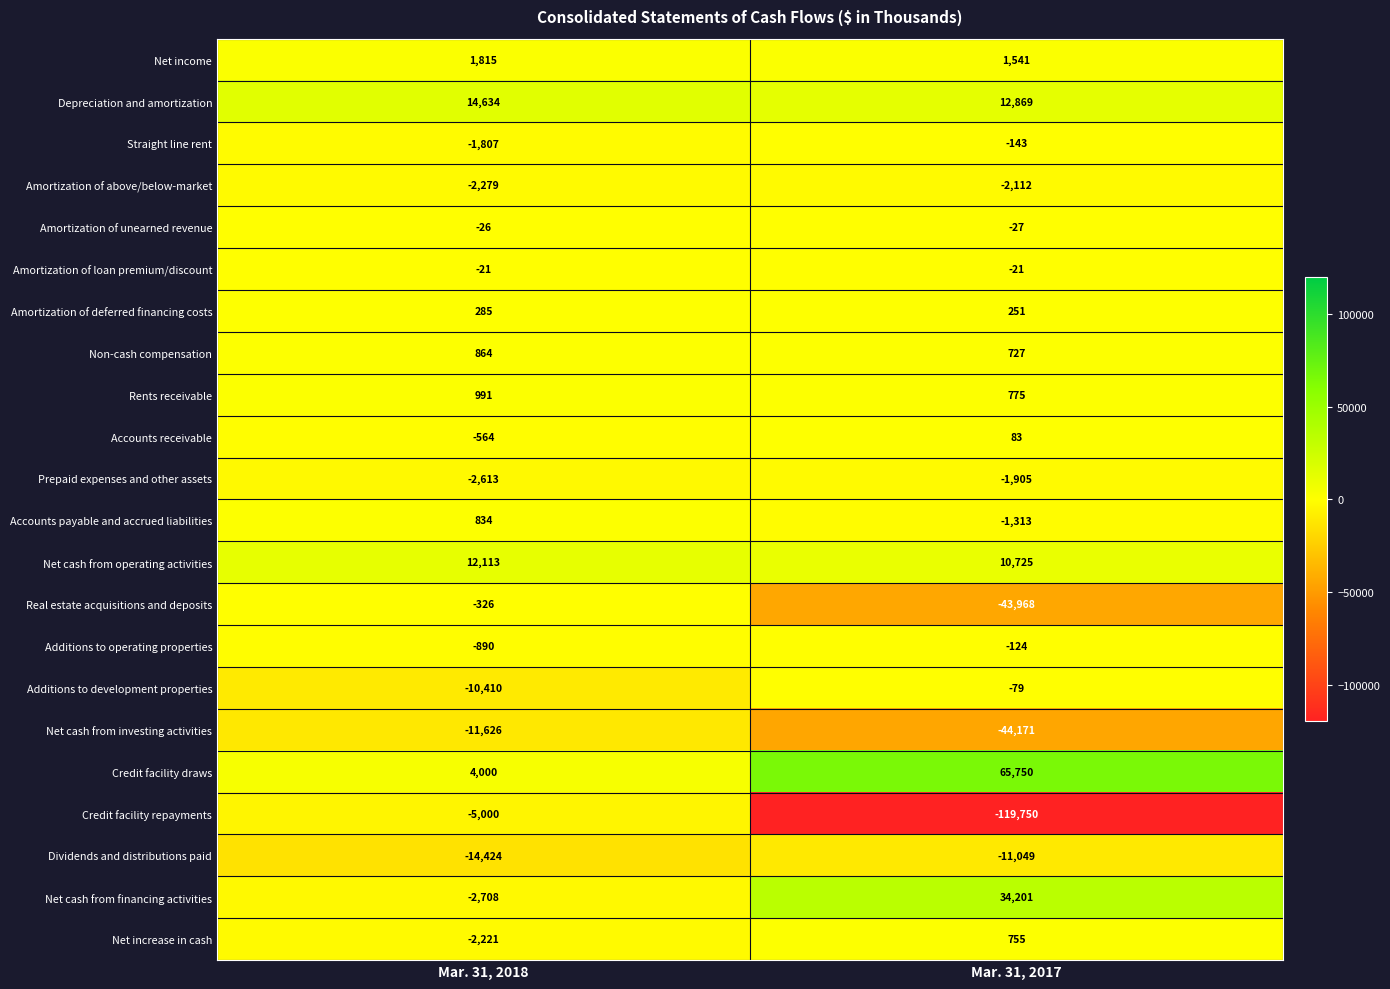

Between Mar. 31, 2018 and Mar. 31, 2017, which series saw the biggest shift?

Credit facility repayments